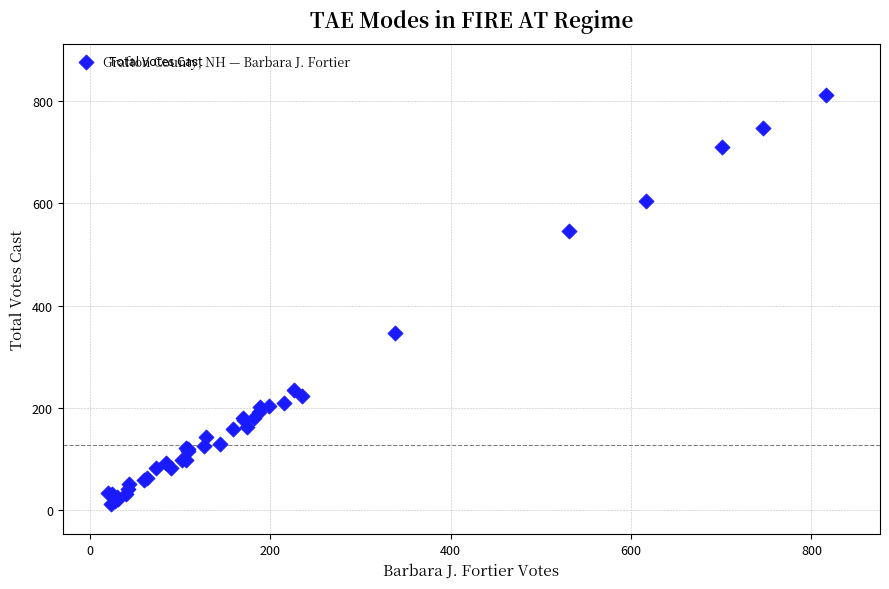

What Y value in the scatter plot is closest to 412?

345.8